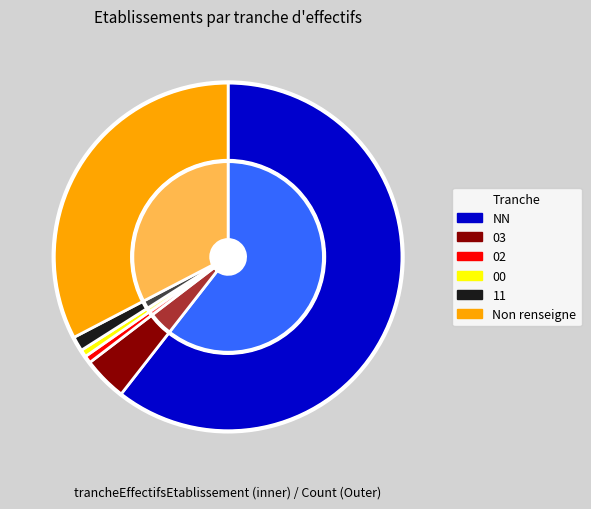

Rank the categories by value from lowest to highest.

02, 00, 11, 03, , NN